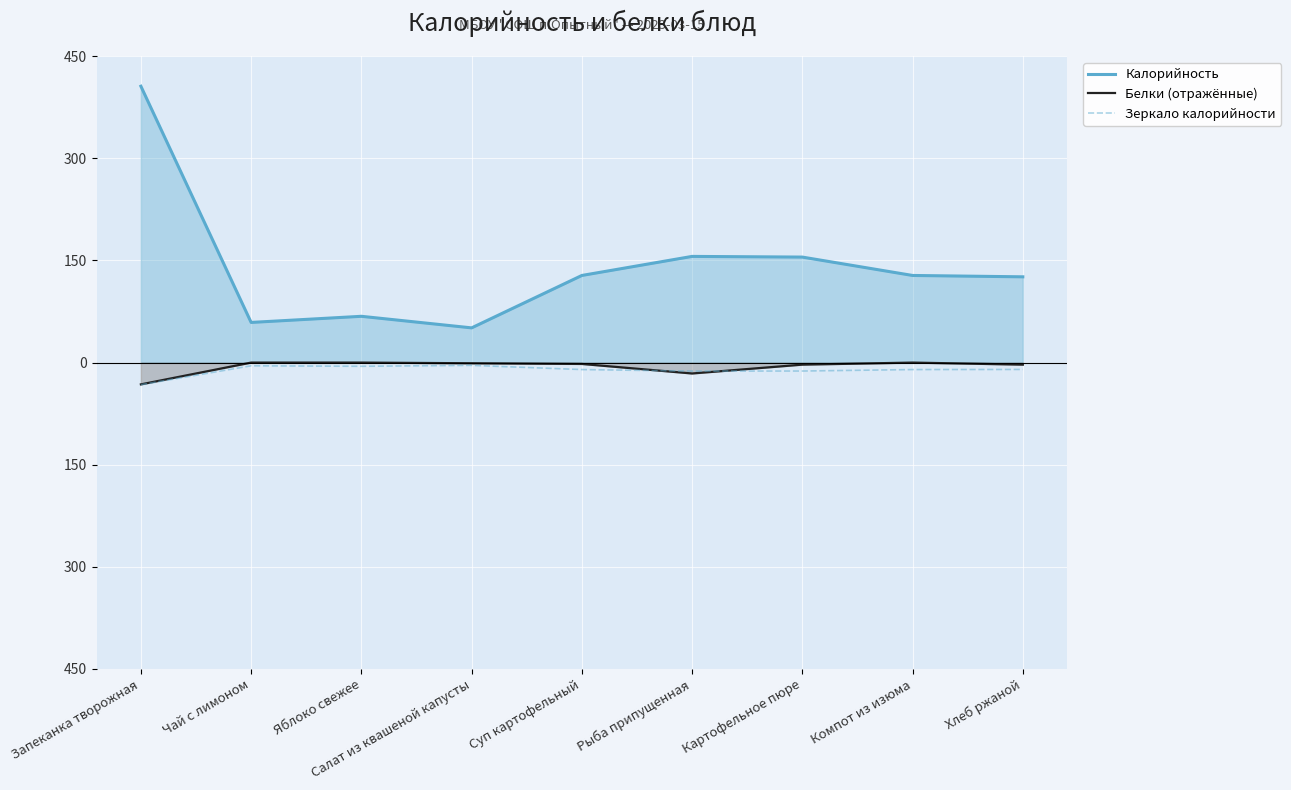

What are all the series names shown in the legend?

Калорийность, Белки (отражённые), Зеркало калорийности